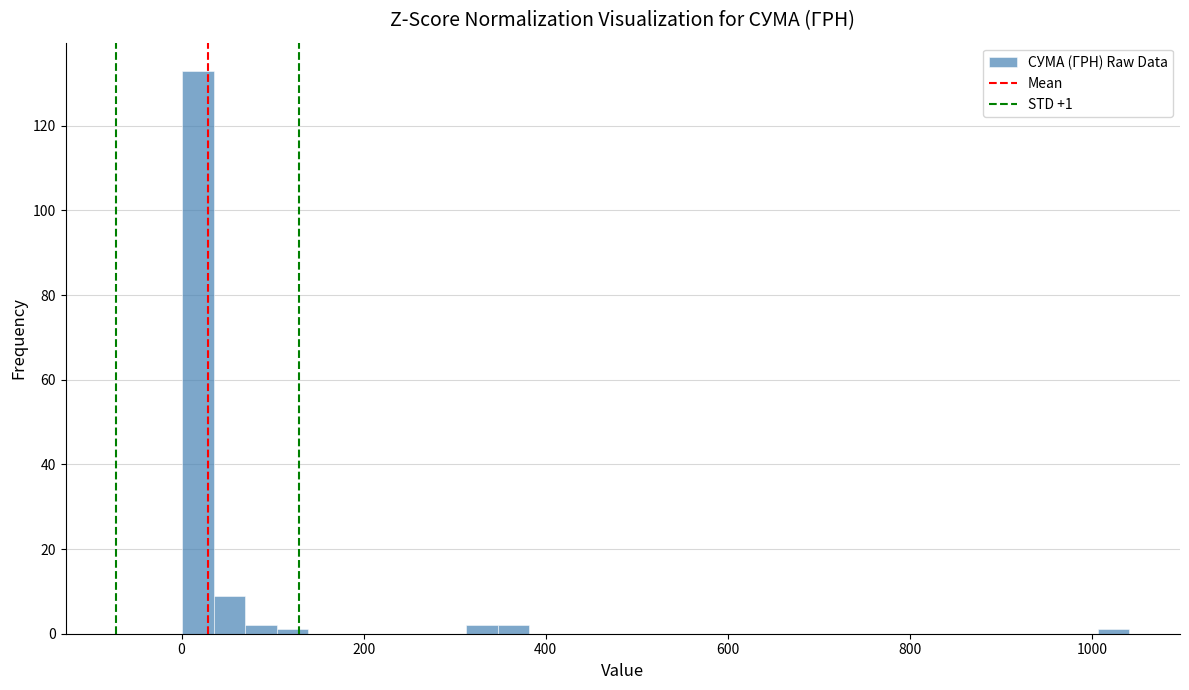

Read against the x-axis, roughly where is the centre of the tallest bar?

20